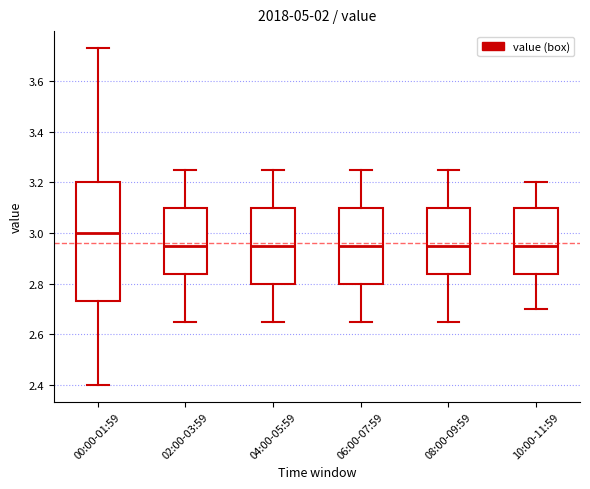

Where is the lower edge of the box for 00:00-01:59 on the y-axis? The values are not printed on the chart, so give them approximately, as read against the axis.

2.74